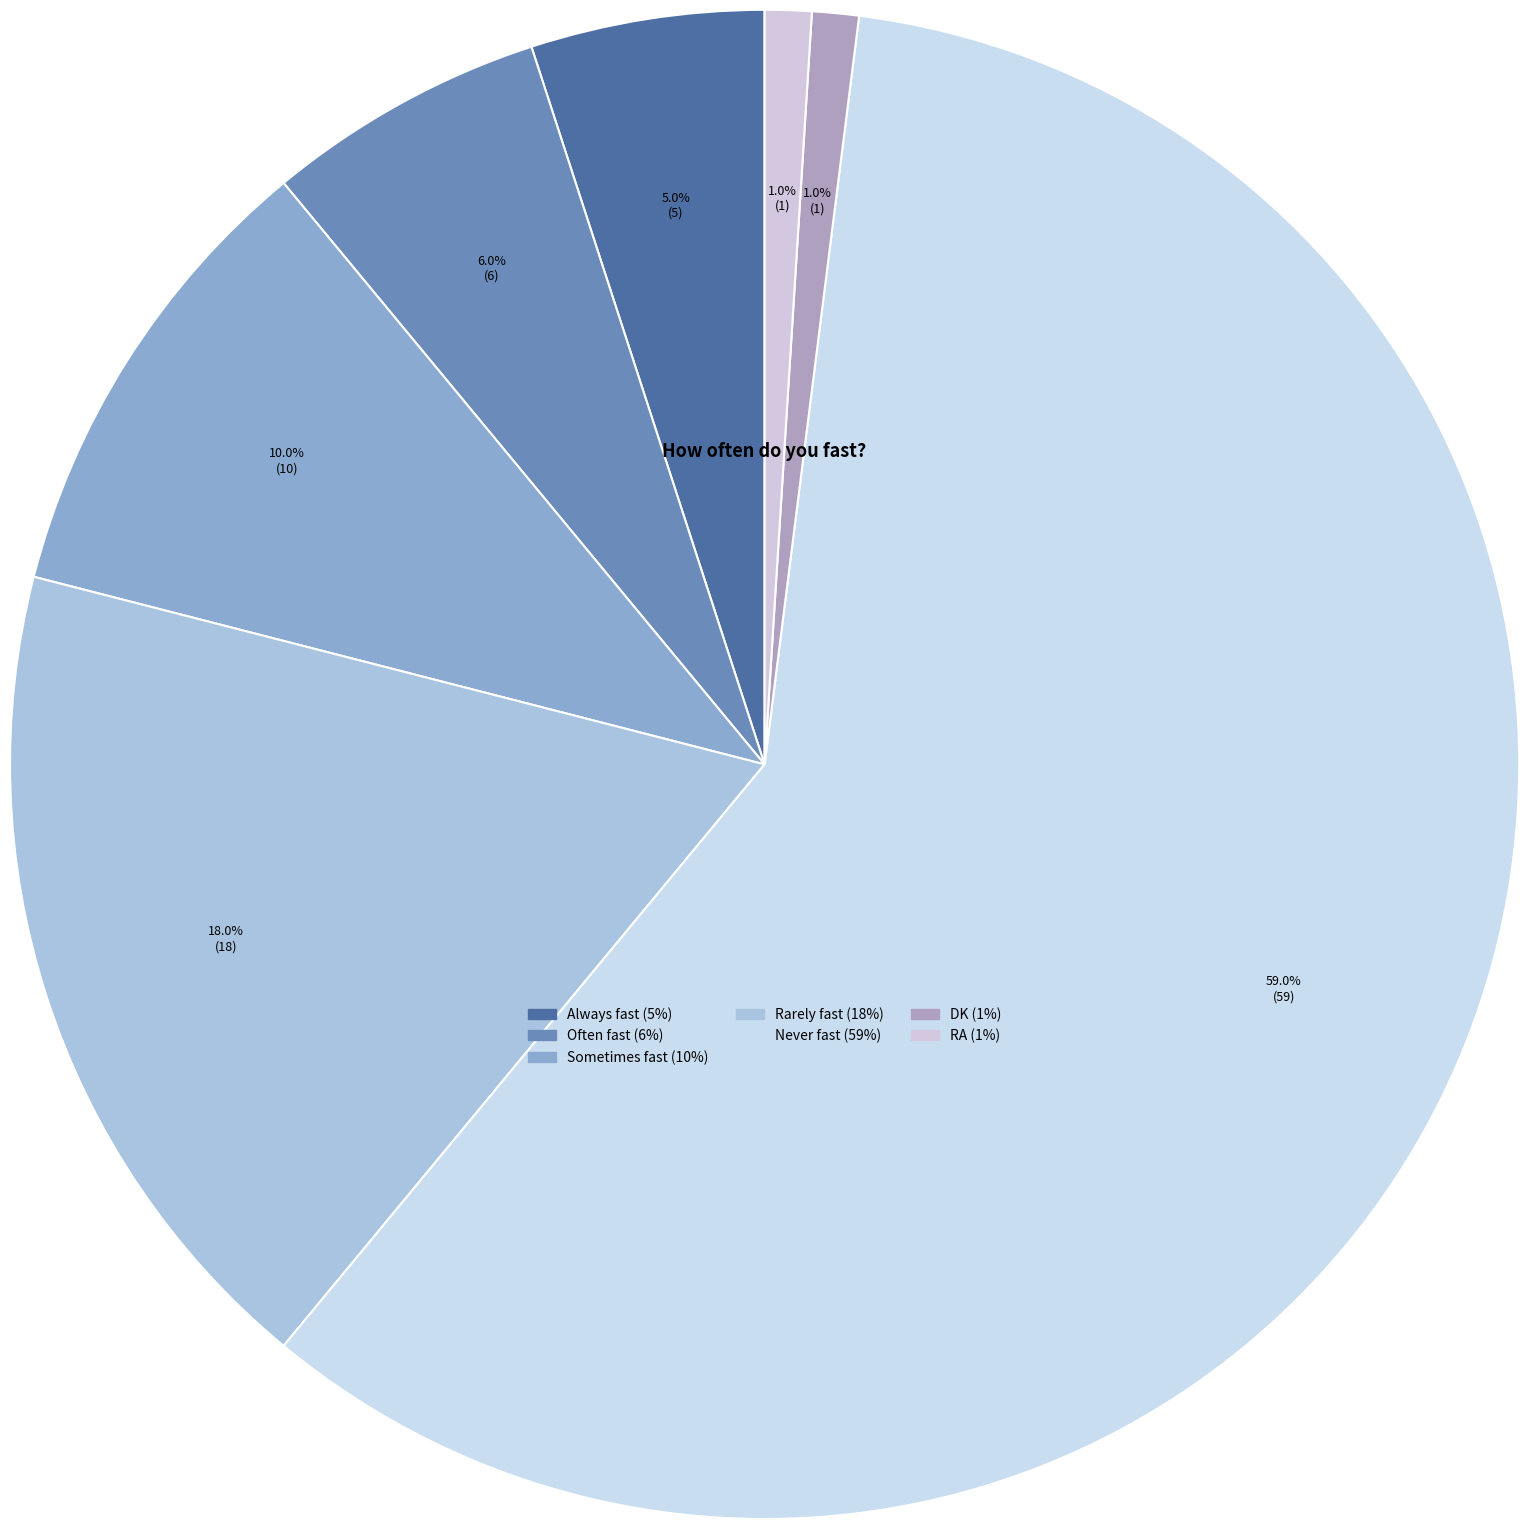

Which category has the smallest portion of the pie?

DK